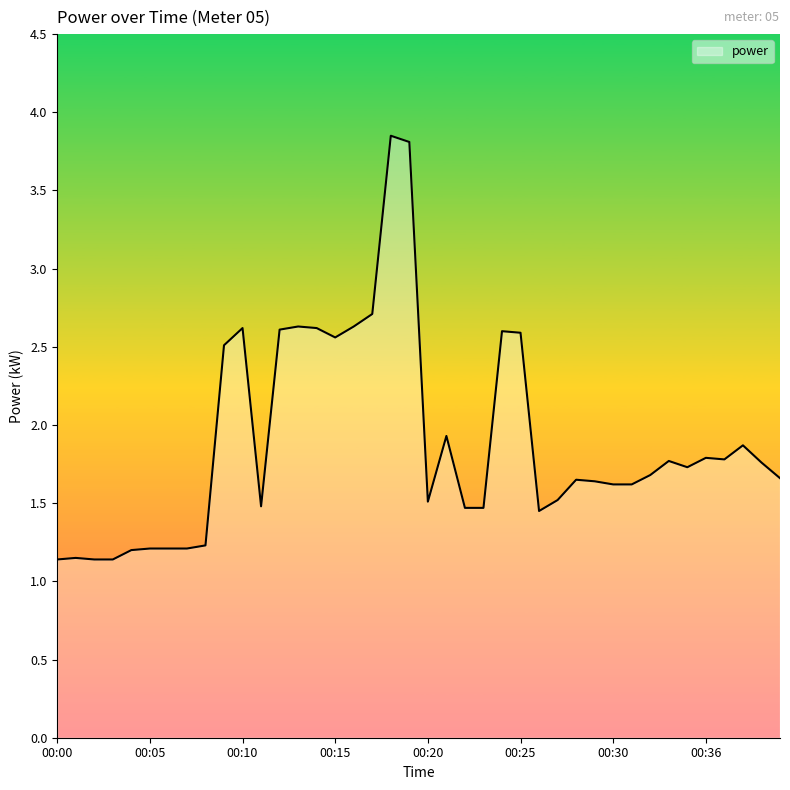

Rank the categories by value from highest to lowest.

00:18, 00:19, 00:17, 00:13, 00:16, 00:10, 00:14, 00:12, 00:24, 00:25, 00:15, 00:09, 00:21, 00:38, 00:36, 00:37, 00:34, 00:39, 00:35, 00:33, 00:40, 00:28, 00:29, 00:30, 00:31, 00:27, 00:20, 00:11, 00:22, 00:23, 00:26, 00:08, 00:05, 00:06, 00:07, 00:04, 00:01, 00:00, 00:02, 00:03